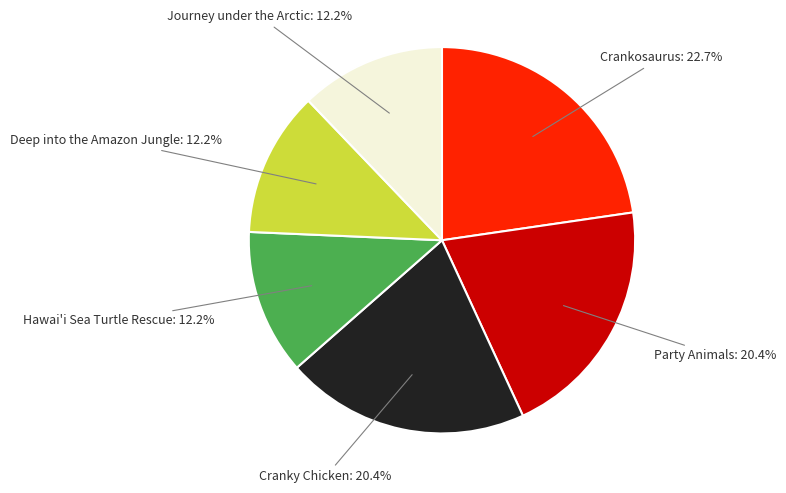

How much of the chart is everything except Journey under the Arctic?

87.8%